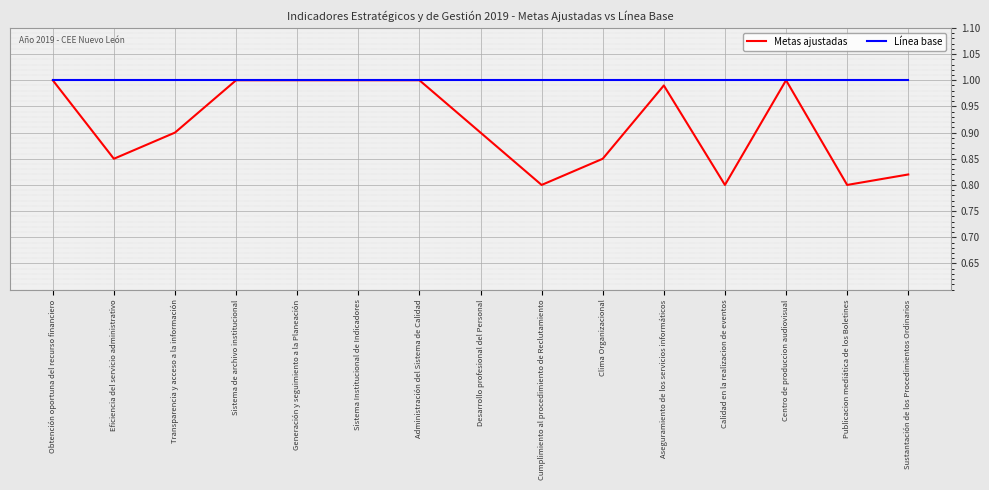

What is the total value across all series at Sistema Institucional de Indicadores?

2.0